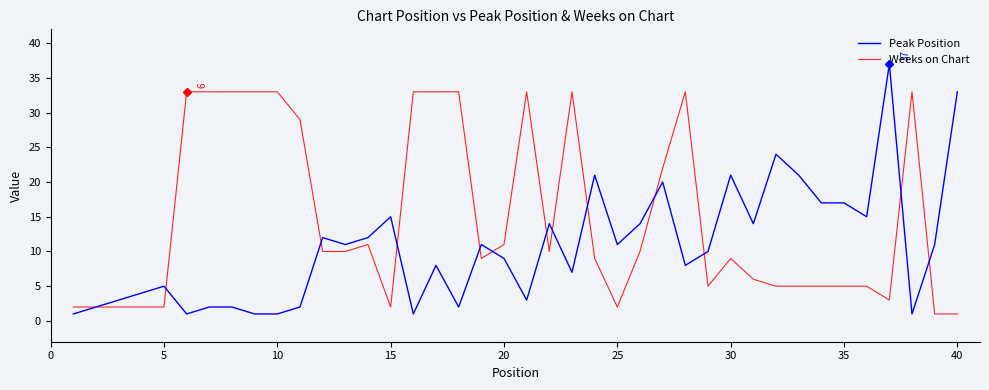

What is the greatest value displayed?

37